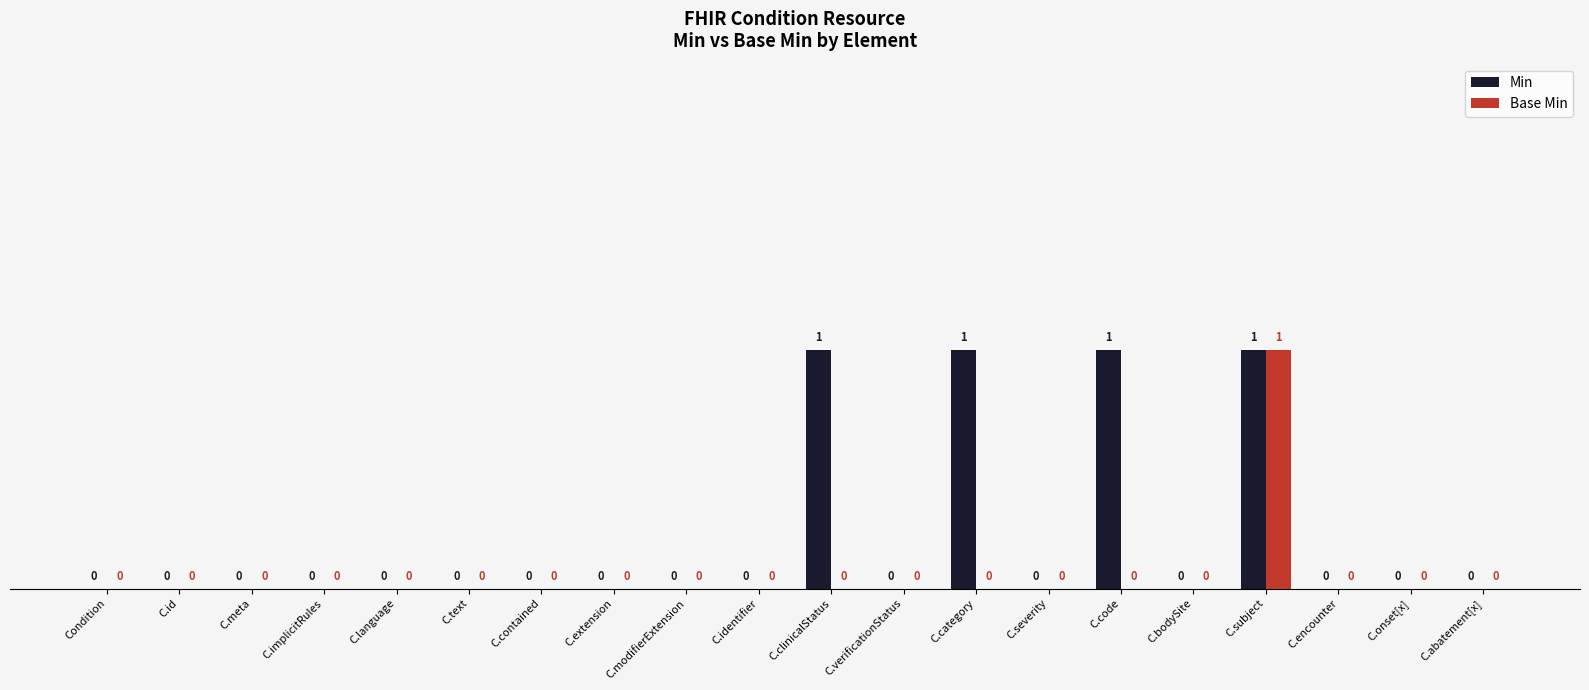

What is the maximum value for Min?

1